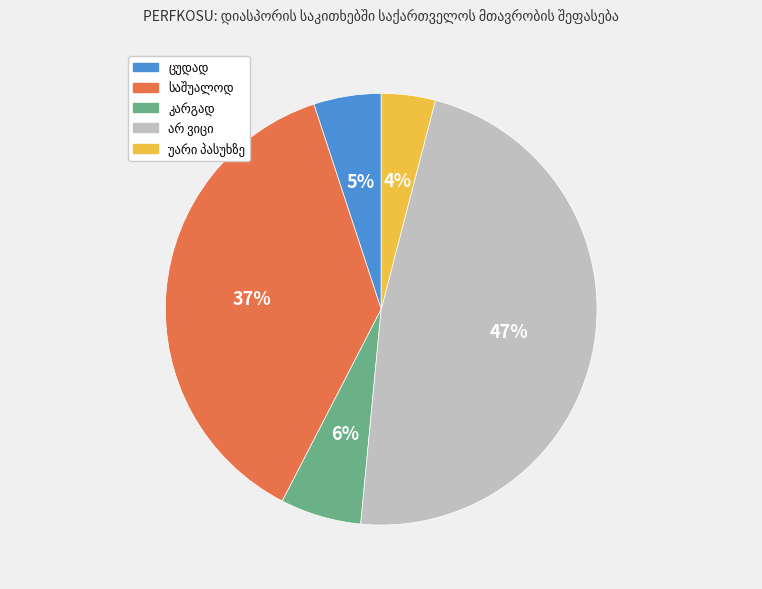

Is there any slice that represents more than half of the pie?

No